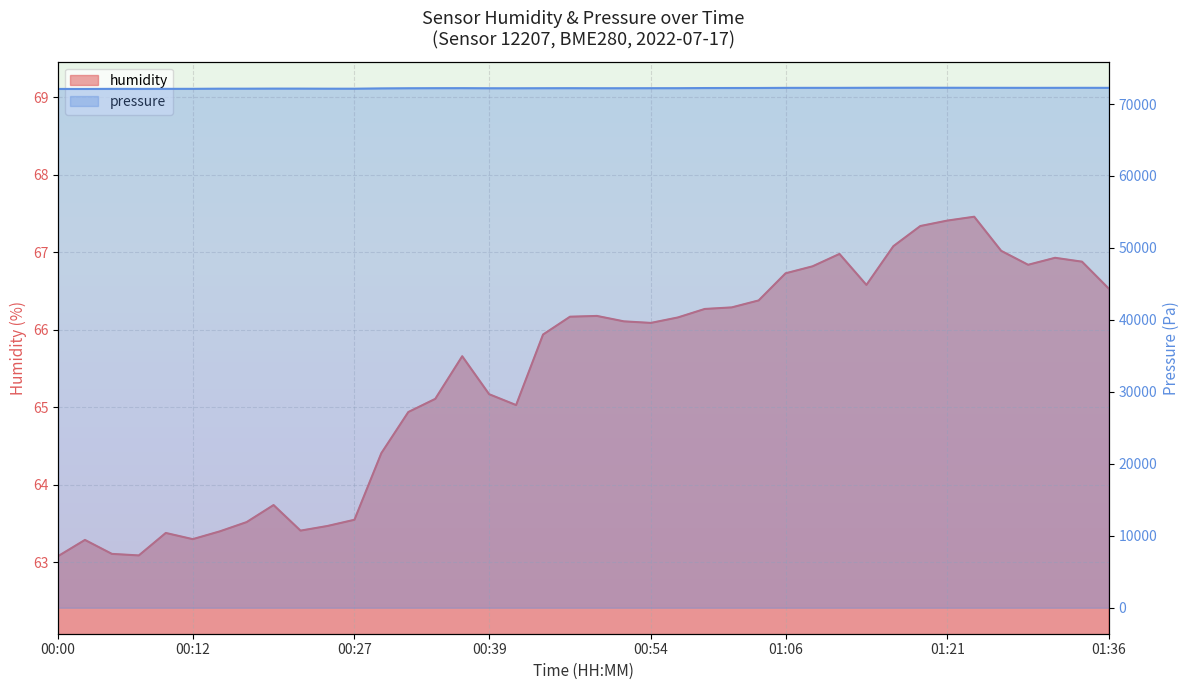

In humidity, how many points are lower than both neighbors (excluding endpoints)?

7